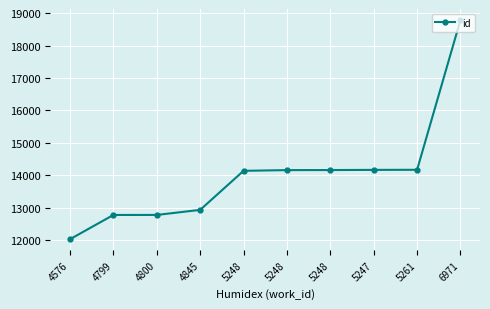

List the labels in order of value, largest first.

6971, 5261, 5247, 5248, 5248, 5248, 4845, 4800, 4799, 4576